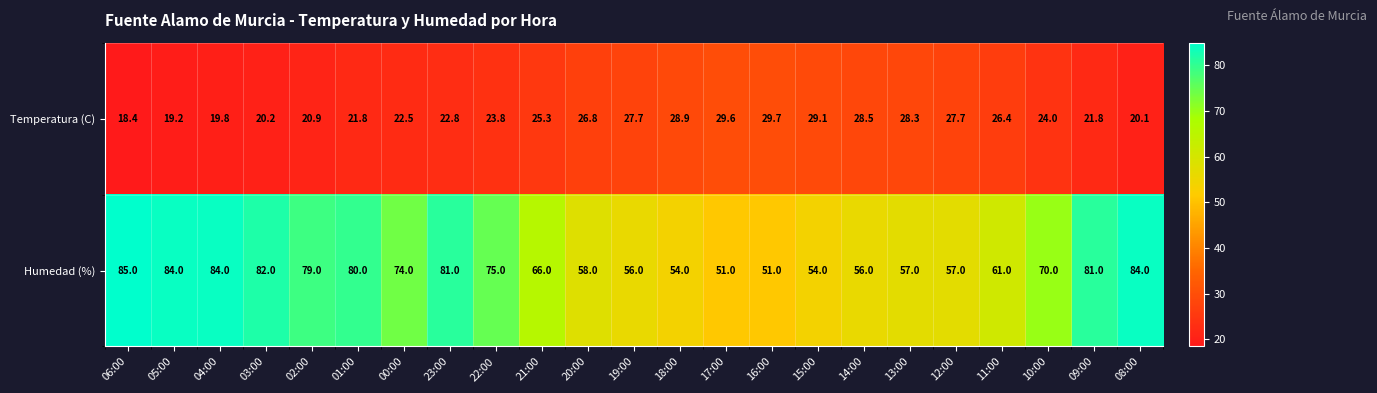

At how many categories does at least one series exceed 43?

23